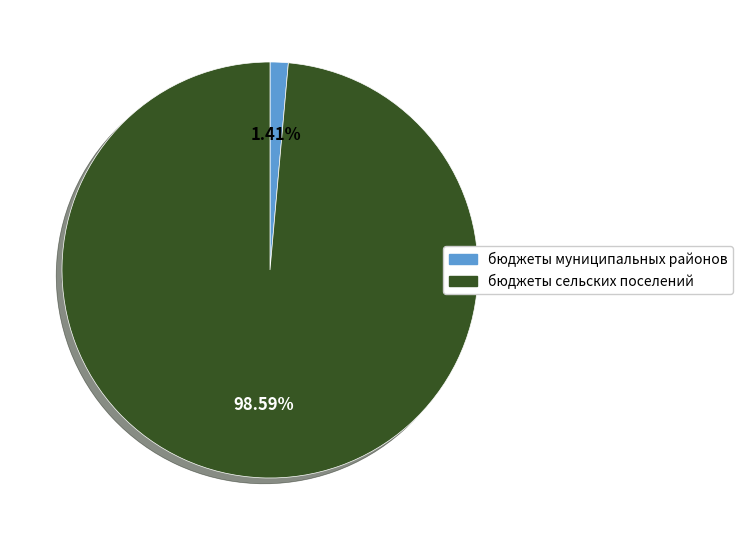

To the nearest percent, what is the average slice percentage?

50%